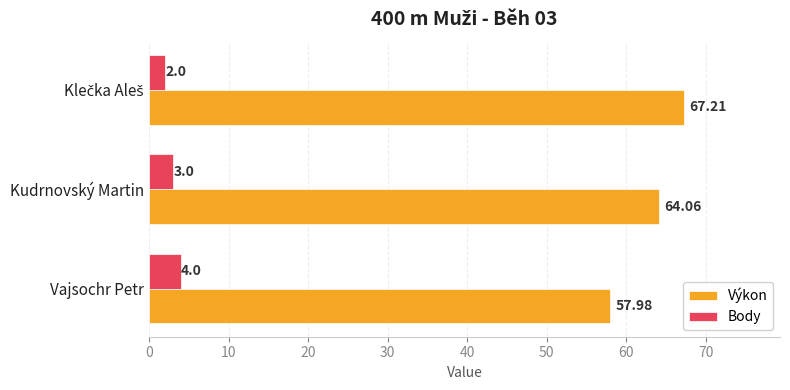

Where is Body nearest to the value 3?

Kudrnovský Martin